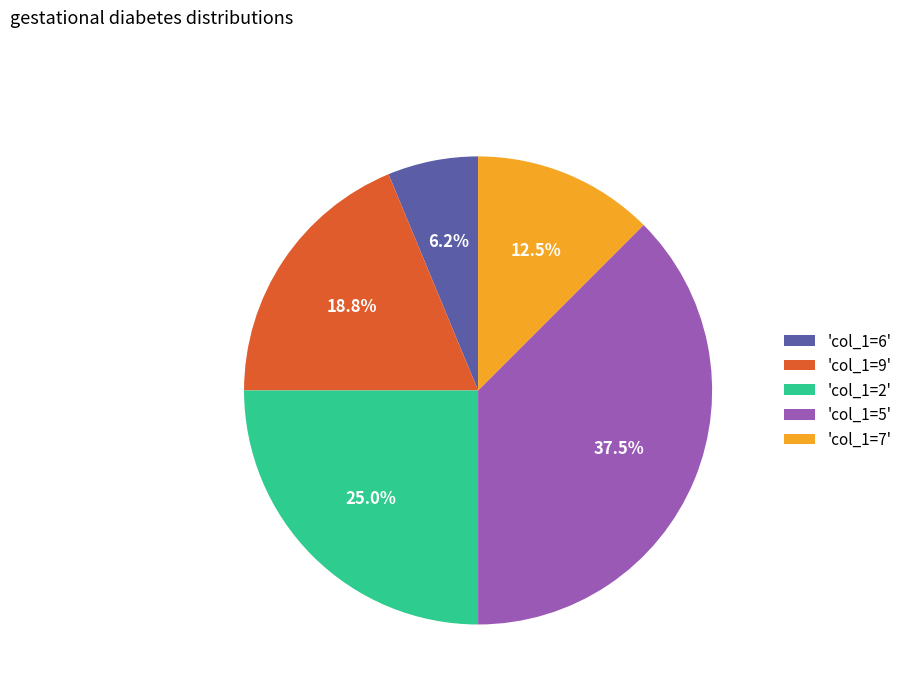

Which category has the biggest portion of the pie?

'col_1=5'